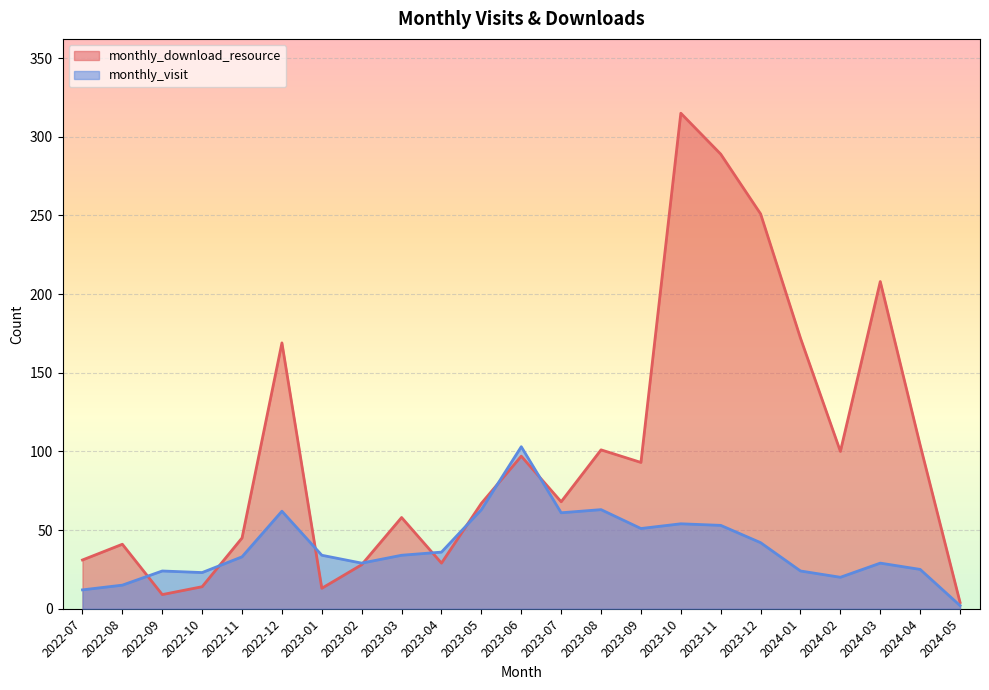

Is the value of monthly_visit at 2024-03 greater than the value of monthly_download_resource at 2023-04?

No